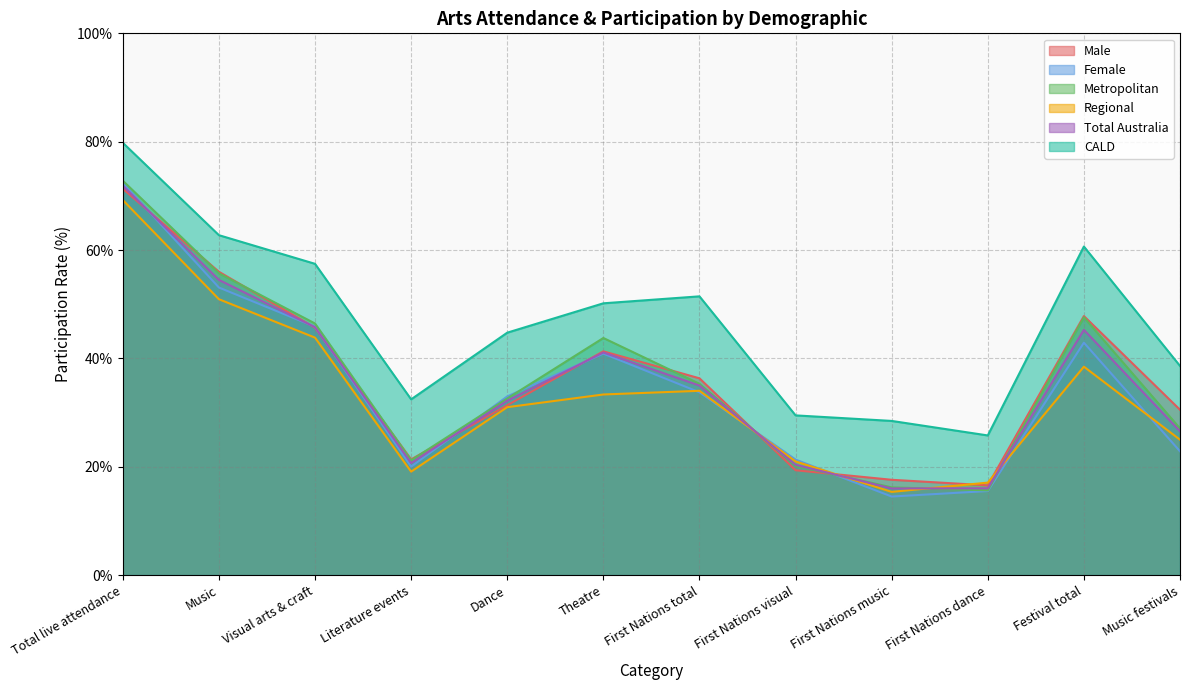

What are all the series names shown in the legend?

Male, Female, Metropolitan, Regional, Total Australia, CALD